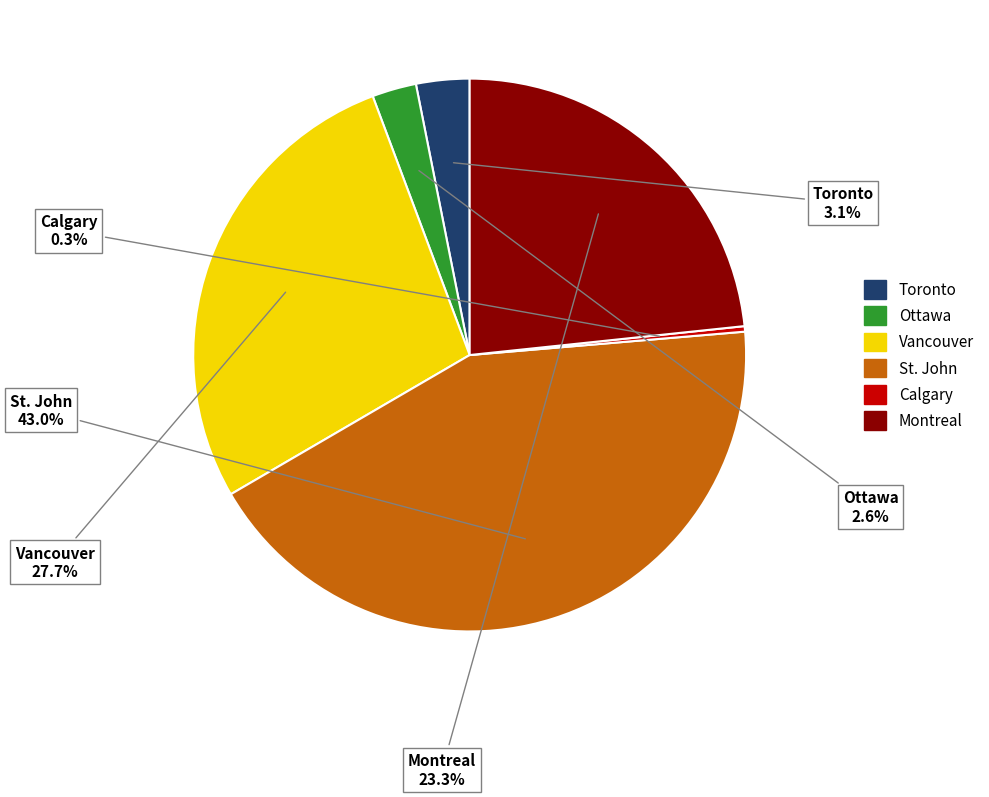

Is there a majority slice in this chart?

No